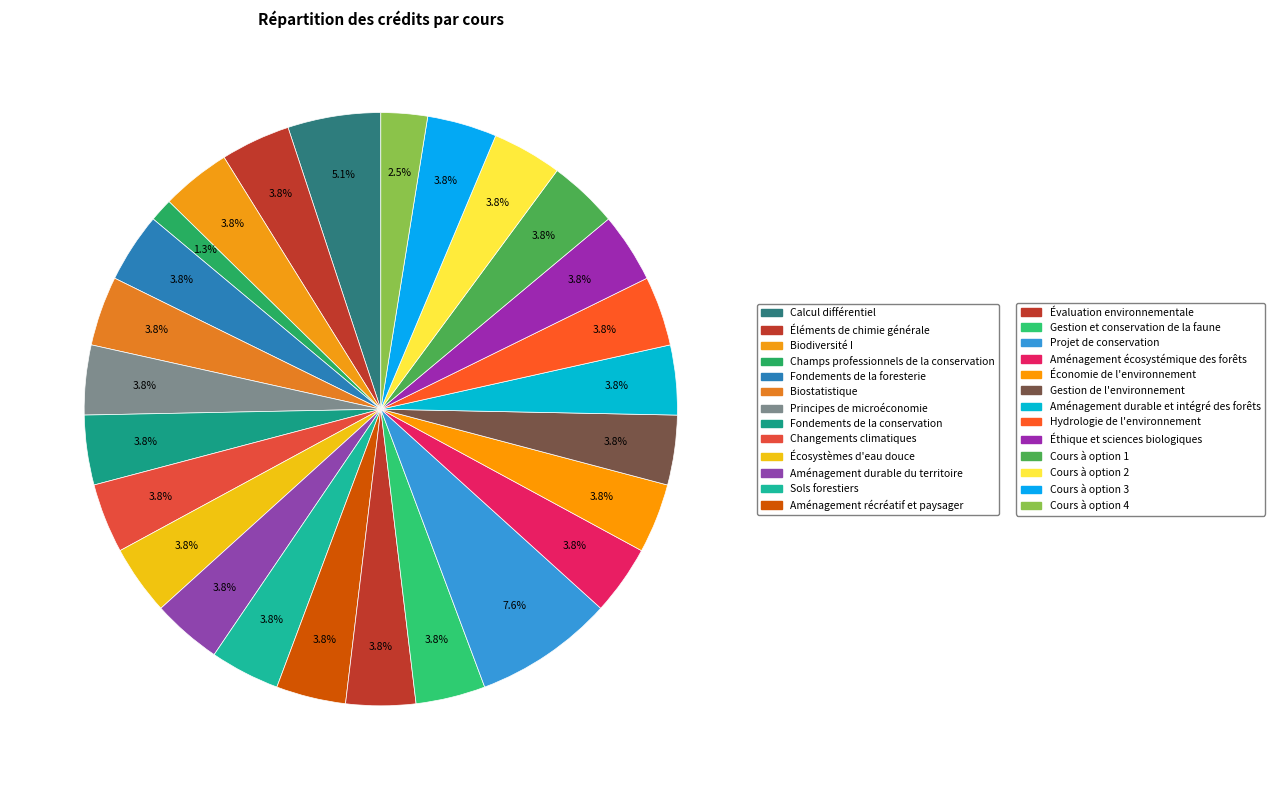

Rank the categories by value from highest to lowest.

Projet de conservation, Calcul différentiel, Éléments de chimie générale, Biodiversité I, Fondements de la foresterie, Biostatistique, Principes de microéconomie, Fondements de la conservation, Changements climatiques, Écosystèmes d'eau douce, Aménagement durable du territoire, Sols forestiers, Aménagement récréatif et paysager, Évaluation environnementale, Gestion et conservation de la faune, Aménagement écosystémique des forêts, Économie de l'environnement, Gestion de l'environnement, Aménagement durable et intégré des forêts, Hydrologie de l'environnement, Éthique et sciences biologiques, Cours à option 1, Cours à option 2, Cours à option 3, Cours à option 4, Champs professionnels de la conservation